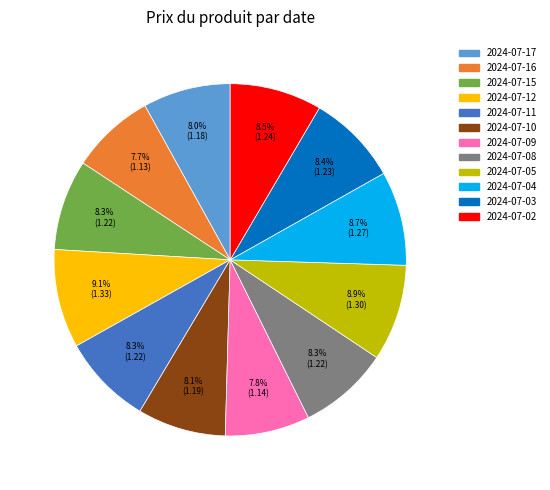

Is 2024-07-17 the majority of the pie?

No